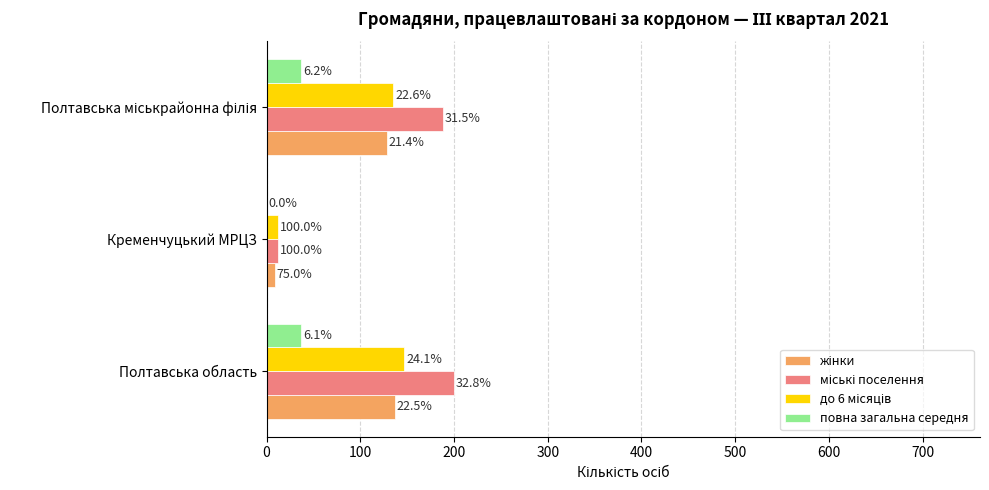

What is the difference between the maximum and minimum values in the жінки series?

128